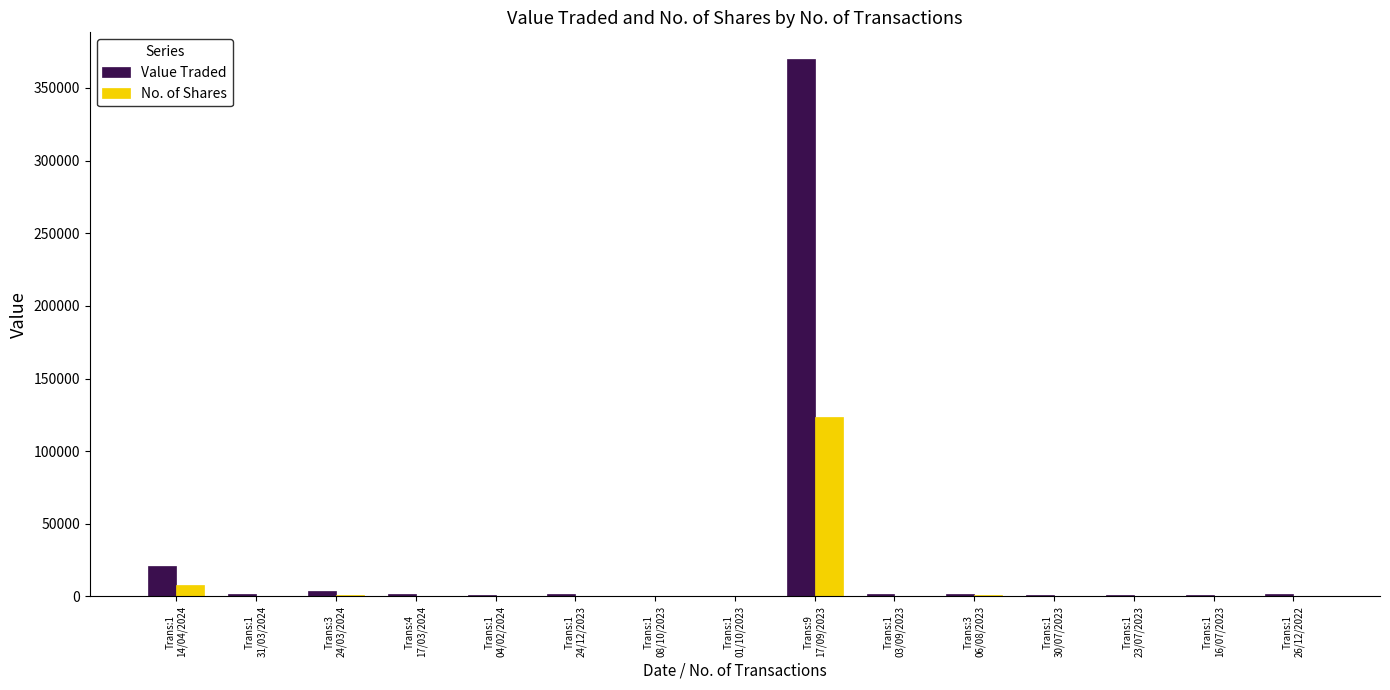

Which label corresponds to the largest value in the chart?

Trans:9
17/09/2023